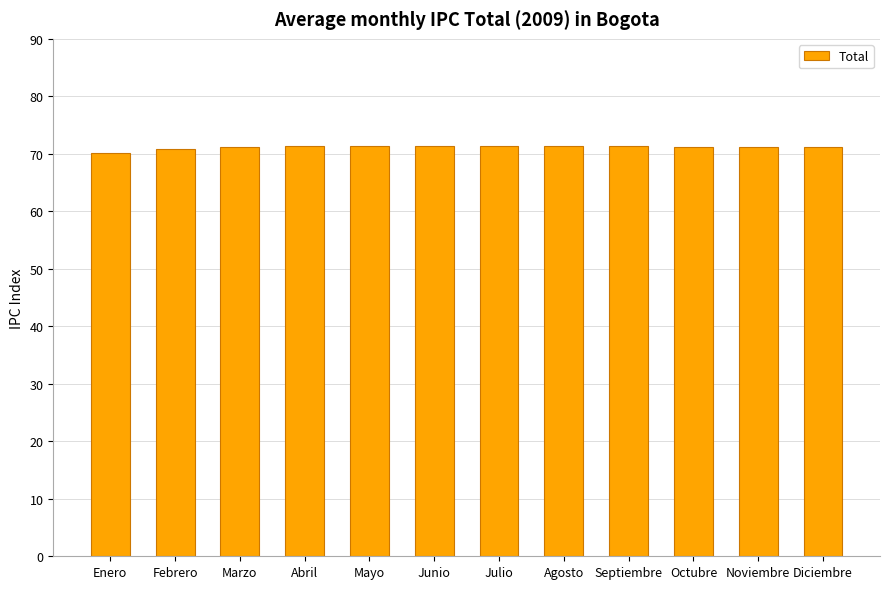

What is the ratio of the value at Febrero to the value at Septiembre?

1.0